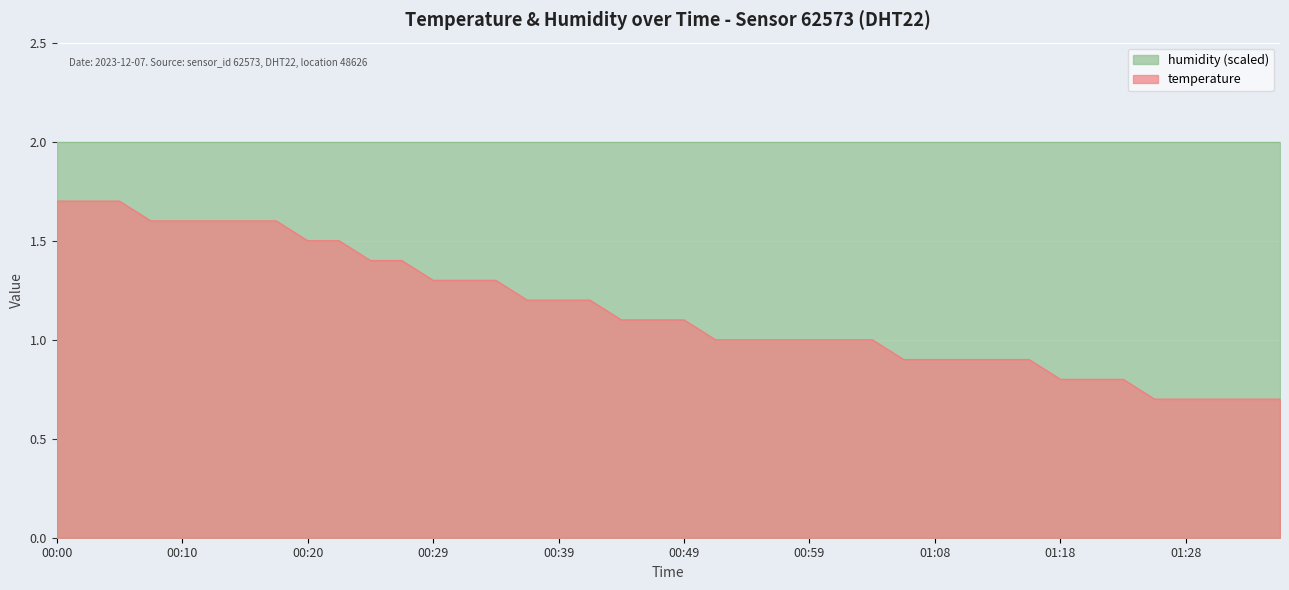

Count the number of values greater than 1.

21